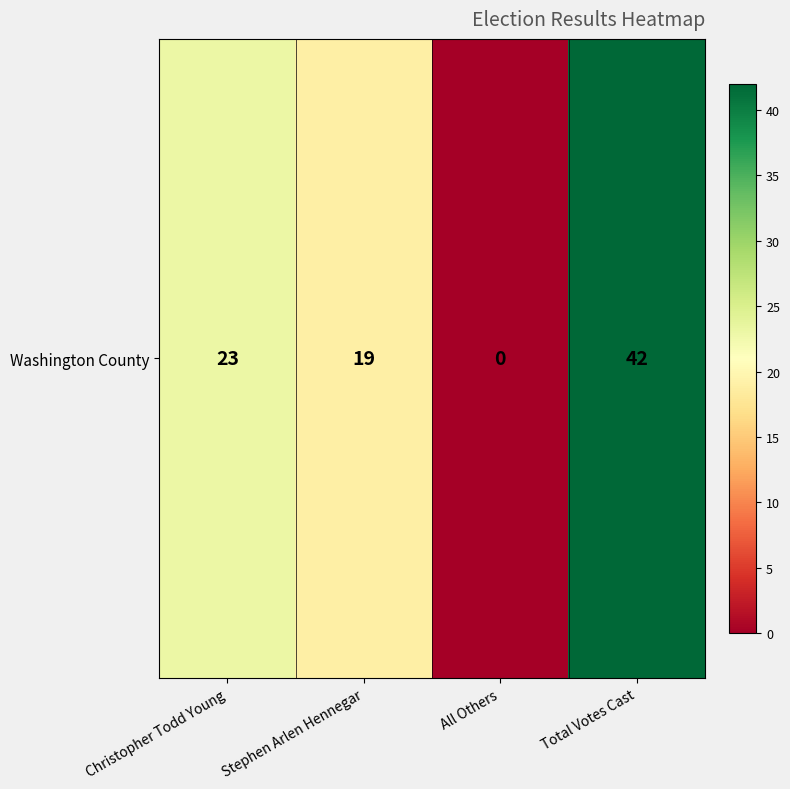

Reading left to right, what are all the values shown in this chart?

Christopher Todd Young=23	Stephen Arlen Hennegar=19	All Others=0	Total Votes Cast=42